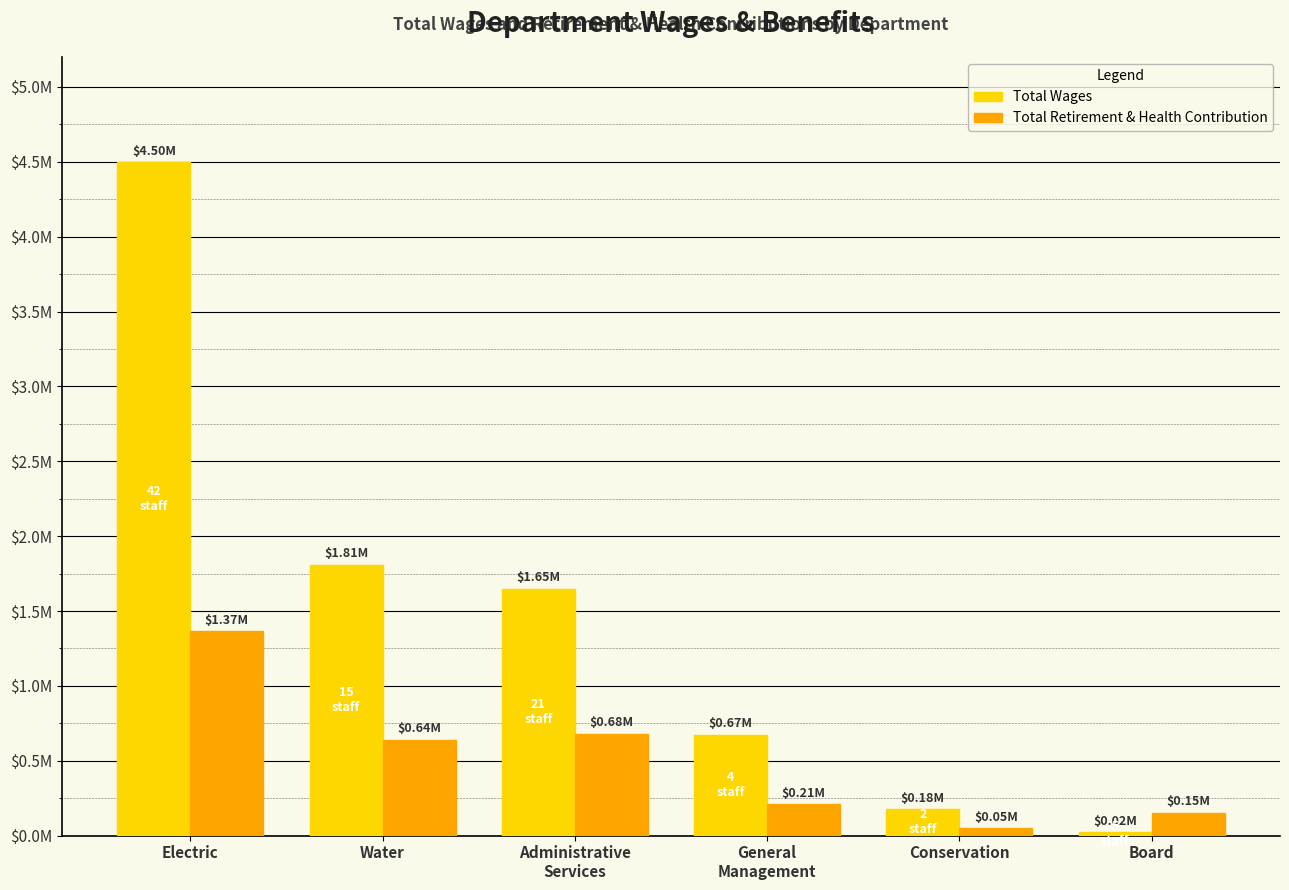

Reading left to right, transcribe all the data shown in this chart.

Total Wages: Electric=4496443	Water=1810387	Administrative
Services=1650214	General
Management=674956	Conservation=176616	Board=24000
Total Retirement & Health Contribution: Electric=1366482	Water=642167	Administrative
Services=681592	General
Management=208291	Conservation=49960	Board=152790